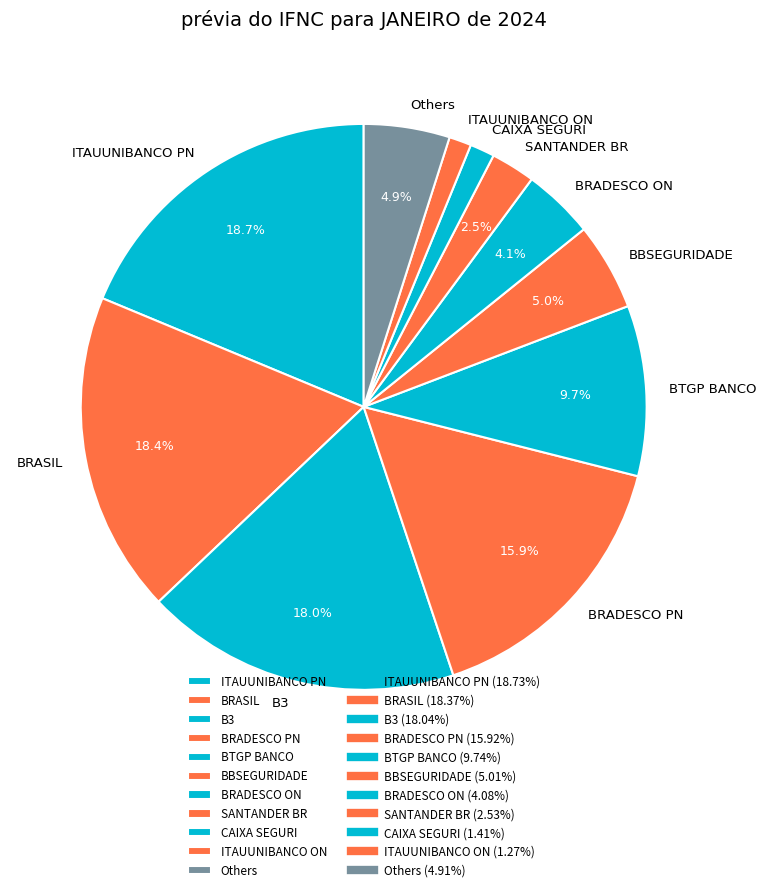

Approximately how many times larger is the value at BRADESCO ON compared to BRADESCO PN?

0.3